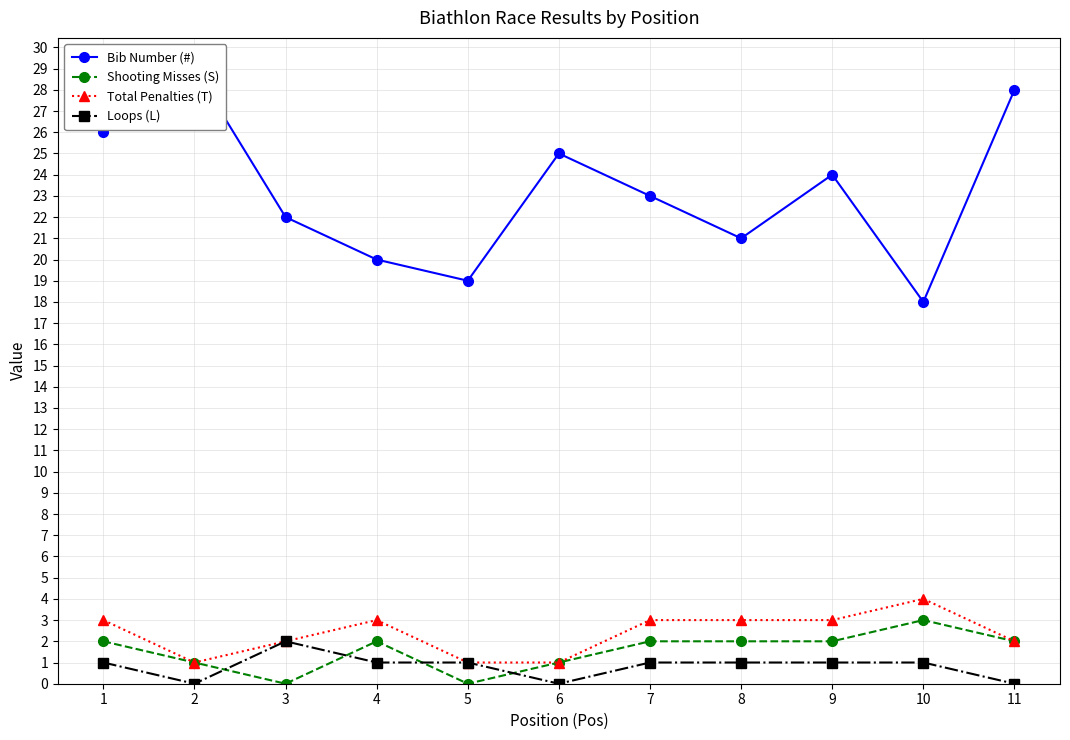

Is it true that Total Penalties (T) equals 2 at 9?

False